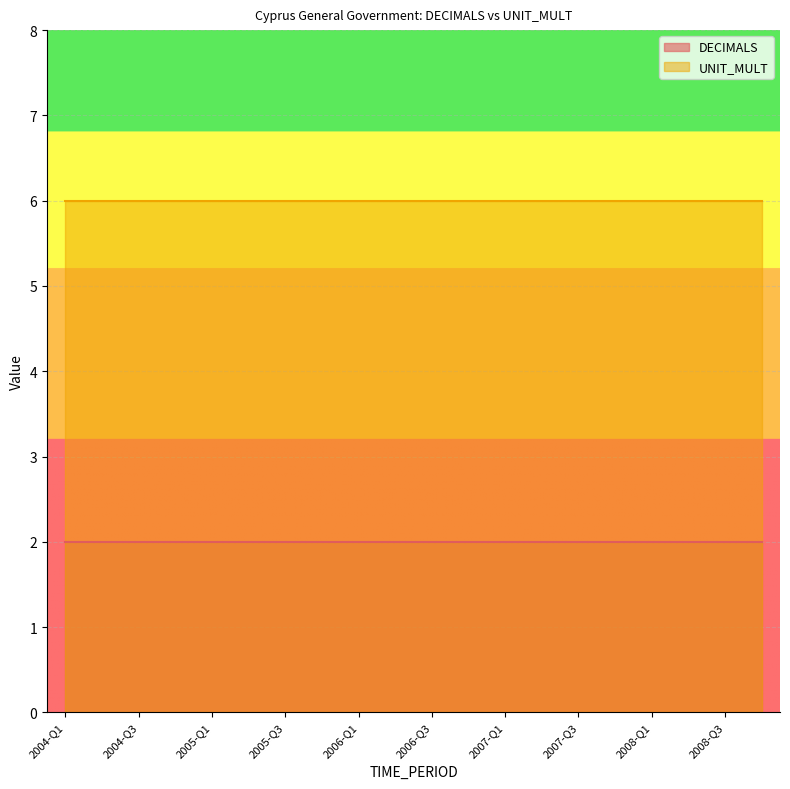

Which series has the largest range (max minus min)?

DECIMALS